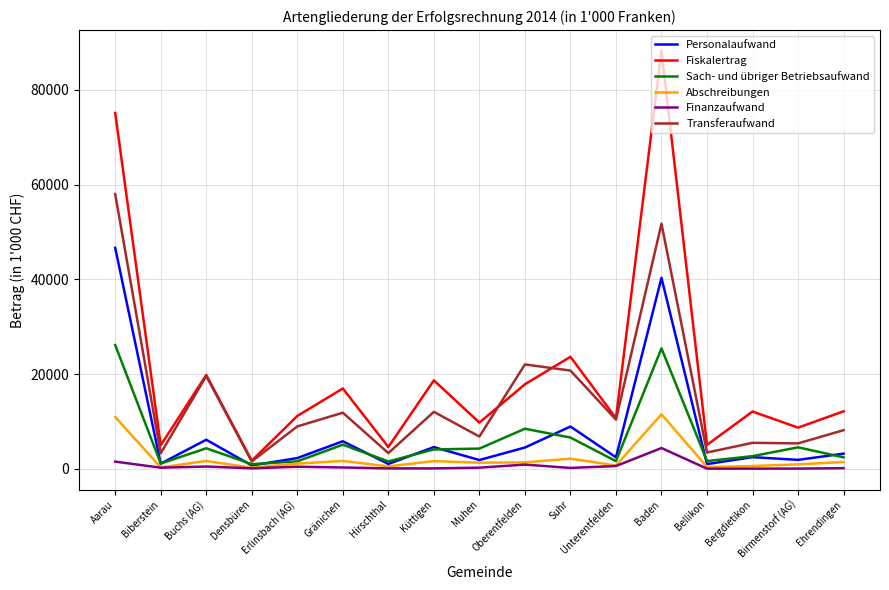

What are all the series names shown in the legend?

Personalaufwand, Fiskalertrag, Sach- und übriger Betriebsaufwand, Abschreibungen, Finanzaufwand, Transferaufwand